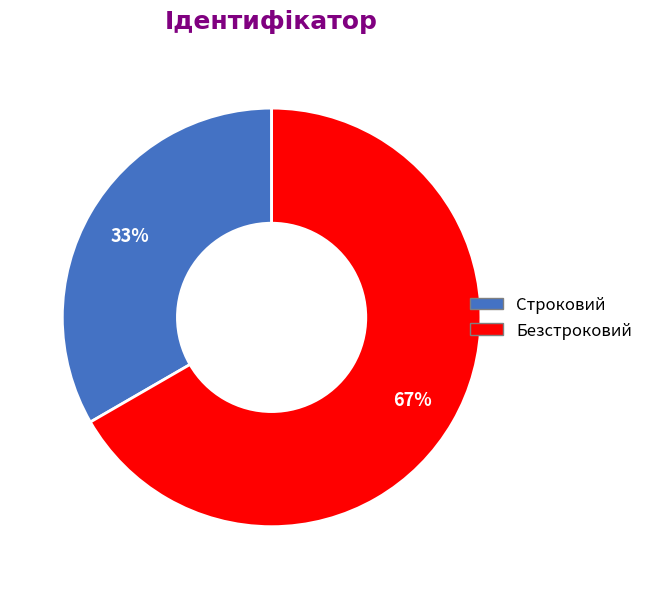

Count the number of slices in the pie.

2